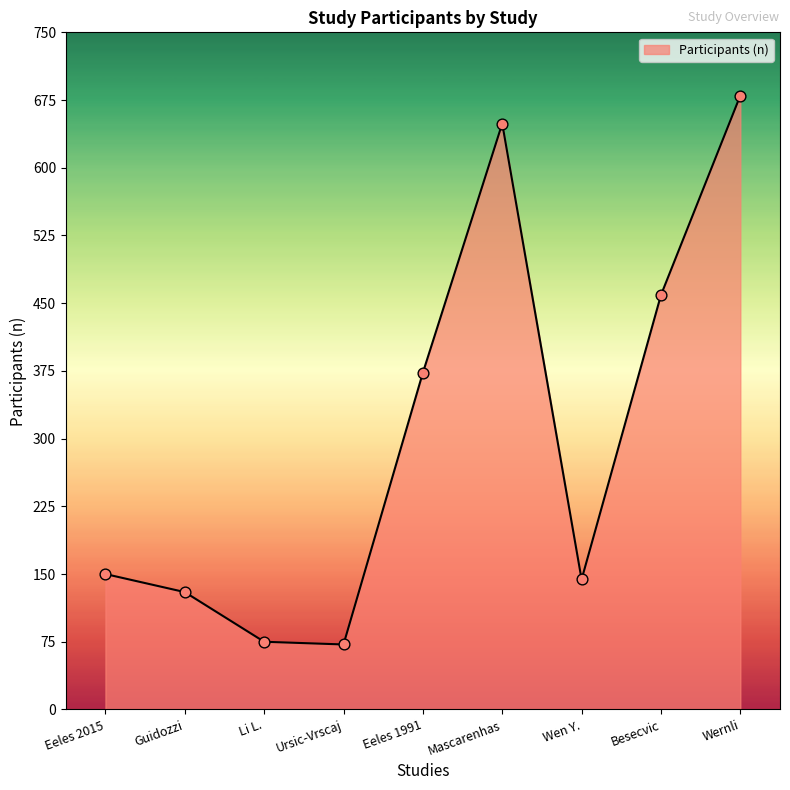

What is the change in value from Guidozzi to Wen Y.?

+14